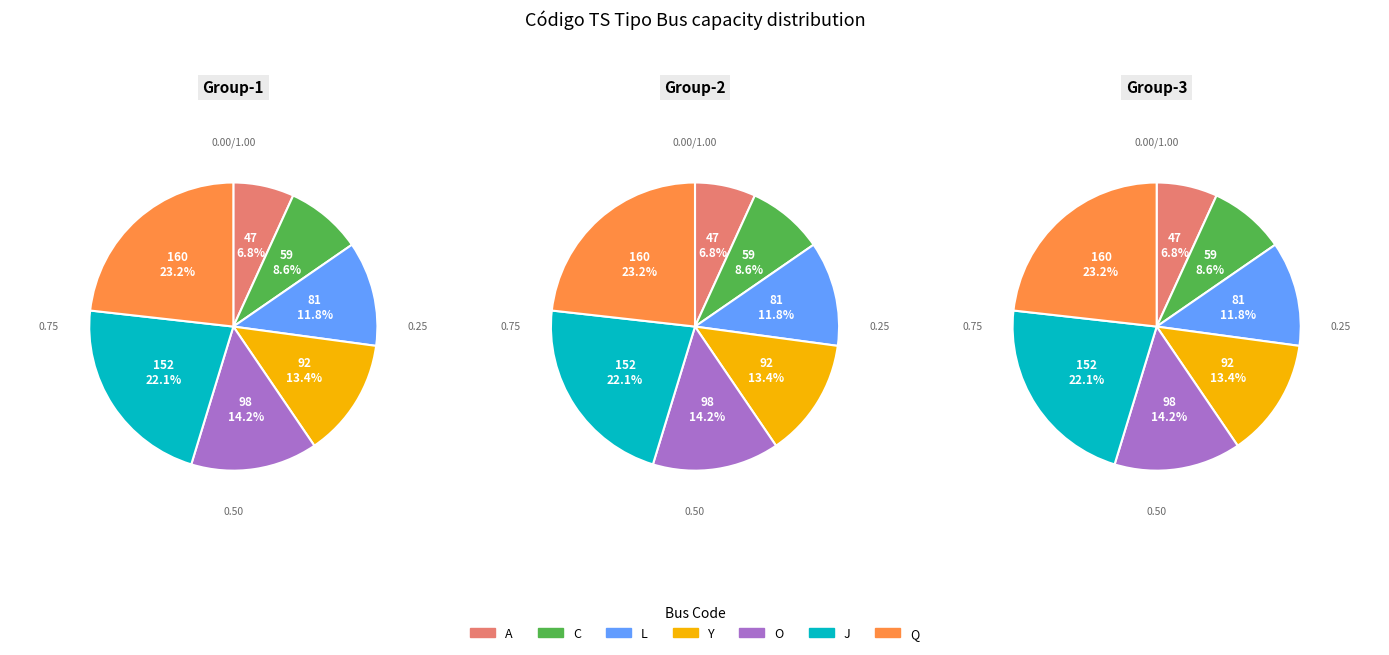

How many segments does this pie chart have?

7